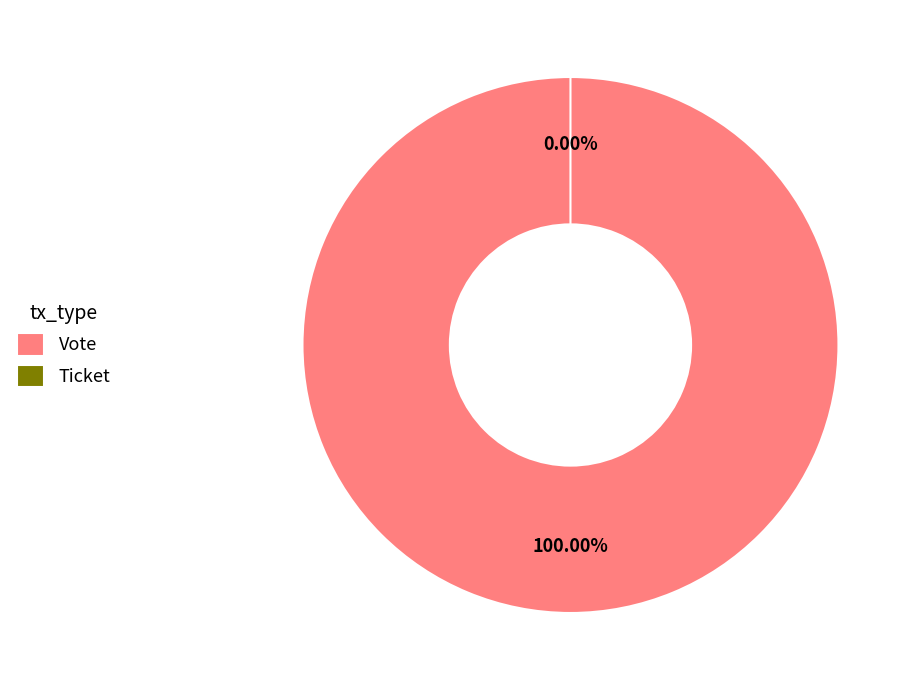

Which category accounts for the majority?

Vote